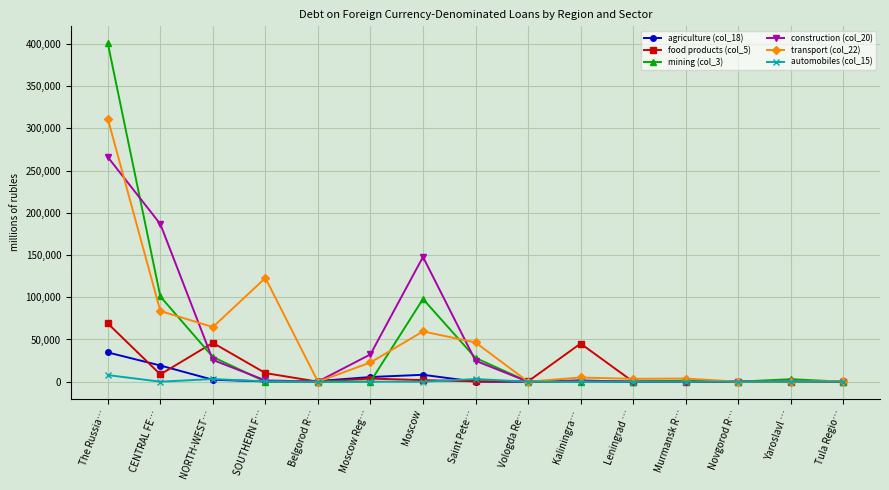

What value does the automobiles (col_15) series have at Saint Pete…, to the nearest 50?

3100